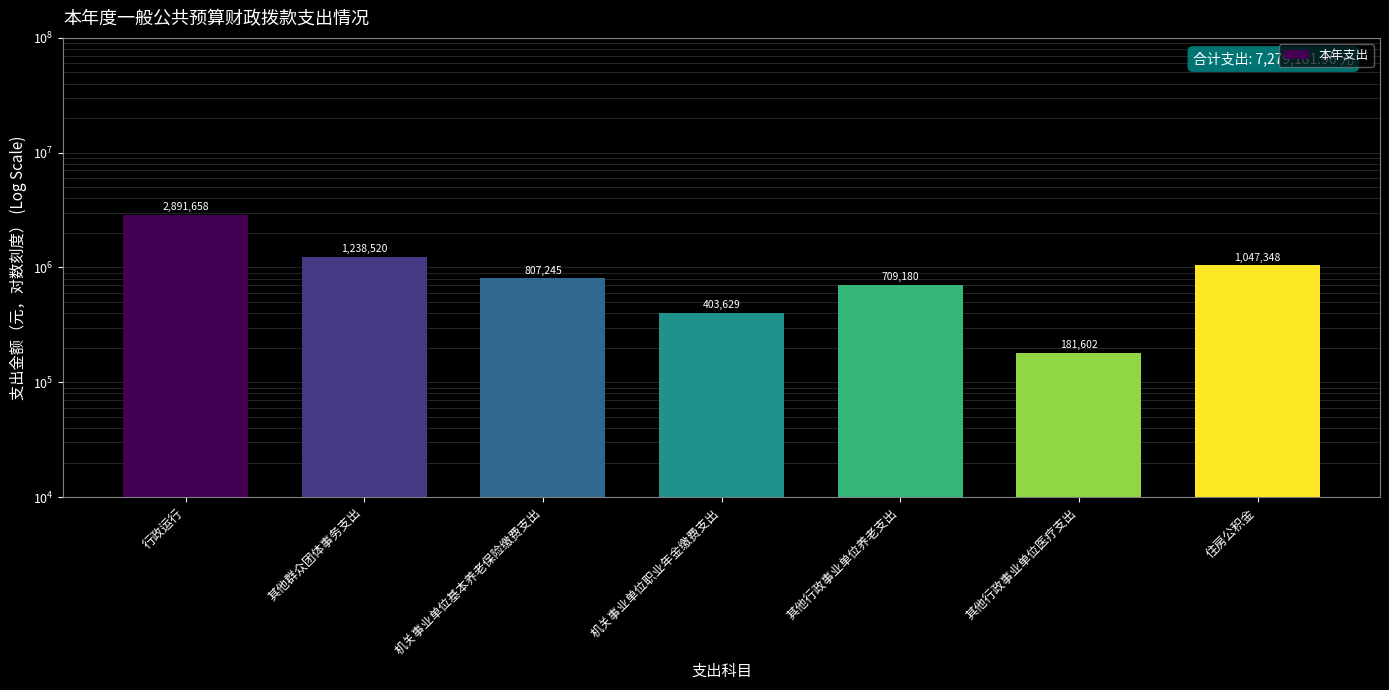

Reading right to left, what are all the values shown in this chart?

1047348.0	181602.0	709180.0	403629.0	807244.8	1238519.8	2891658.4